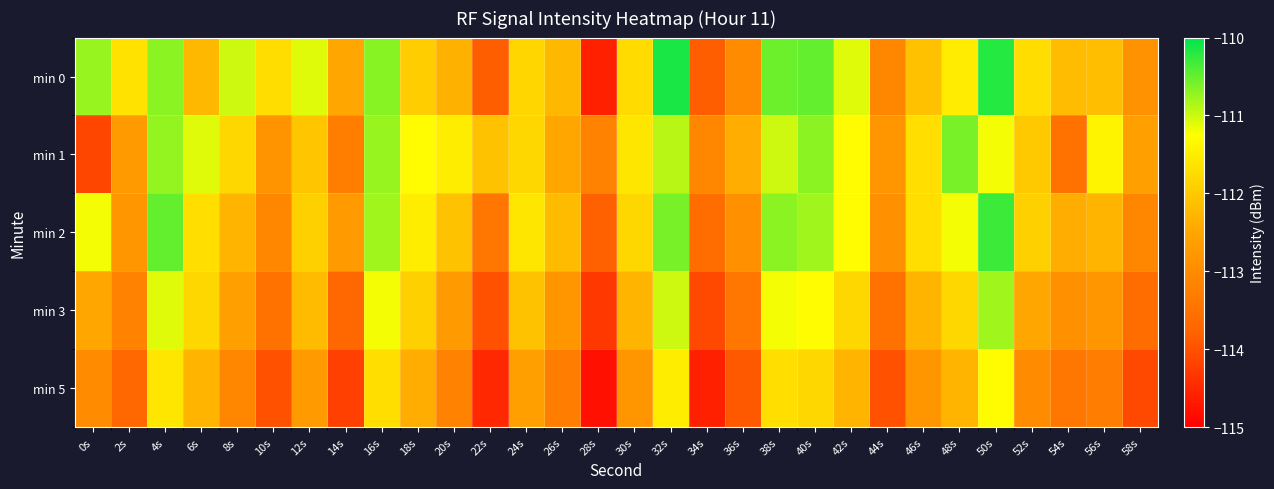

Reading right to left, what are all the values shown in this chart?

min 0: 58s=-112.9	56s=-112.2	54s=-112.2	52s=-111.7	50s=-110.2	48s=-111.5	46s=-112.1	44s=-113.1	42s=-111.1	40s=-110.5	38s=-110.5	36s=-113.0	34s=-113.8	32s=-110.1	30s=-111.7	28s=-114.6	26s=-112.2	24s=-111.8	22s=-113.8	20s=-112.3	18s=-111.9	16s=-110.7	14s=-112.5	12s=-111.1	10s=-111.7	8s=-111.0	6s=-112.2	4s=-110.7	2s=-111.7	0s=-110.7
min 1: 58s=-112.6	56s=-111.4	54s=-113.5	52s=-112.0	50s=-111.2	48s=-110.6	46s=-111.7	44s=-112.8	42s=-111.3	40s=-110.7	38s=-111.0	36s=-112.4	34s=-113.1	32s=-110.9	30s=-111.6	28s=-113.2	26s=-112.5	24s=-111.8	22s=-112.1	20s=-111.5	18s=-111.3	16s=-110.8	14s=-113.3	12s=-112.0	10s=-112.9	8s=-111.8	6s=-111.1	4s=-110.7	2s=-112.7	0s=-114.1
min 2: 58s=-113.1	56s=-112.3	54s=-112.4	52s=-111.9	50s=-110.3	48s=-111.2	46s=-111.7	44s=-112.9	42s=-111.3	40s=-110.8	38s=-110.7	36s=-112.9	34s=-113.6	32s=-110.6	30s=-111.8	28s=-113.8	26s=-112.2	24s=-111.6	22s=-113.4	20s=-112.1	18s=-111.5	16s=-110.8	14s=-112.7	12s=-111.9	10s=-113.1	8s=-112.3	6s=-111.7	4s=-110.5	2s=-112.8	0s=-111.2
min 3: 58s=-113.6	56s=-112.8	54s=-112.9	52s=-112.5	50s=-110.8	48s=-111.8	46s=-112.3	44s=-113.5	42s=-111.8	40s=-111.3	38s=-111.2	36s=-113.4	34s=-114.1	32s=-111.0	30s=-112.3	28s=-114.3	26s=-112.8	24s=-112.1	22s=-114.0	20s=-112.7	18s=-111.9	16s=-111.2	14s=-113.7	12s=-112.2	10s=-113.5	8s=-112.6	6s=-111.8	4s=-111.1	2s=-113.2	0s=-112.5
min 5: 58s=-114.1	56s=-113.3	54s=-113.4	52s=-113.0	50s=-111.3	48s=-112.3	46s=-112.8	44s=-114.0	42s=-112.3	40s=-111.8	38s=-111.7	36s=-113.9	34s=-114.6	32s=-111.5	30s=-112.8	28s=-114.8	26s=-113.3	24s=-112.6	22s=-114.5	20s=-113.2	18s=-112.4	16s=-111.7	14s=-114.2	12s=-112.7	10s=-114.0	8s=-113.1	6s=-112.3	4s=-111.6	2s=-113.7	0s=-113.0